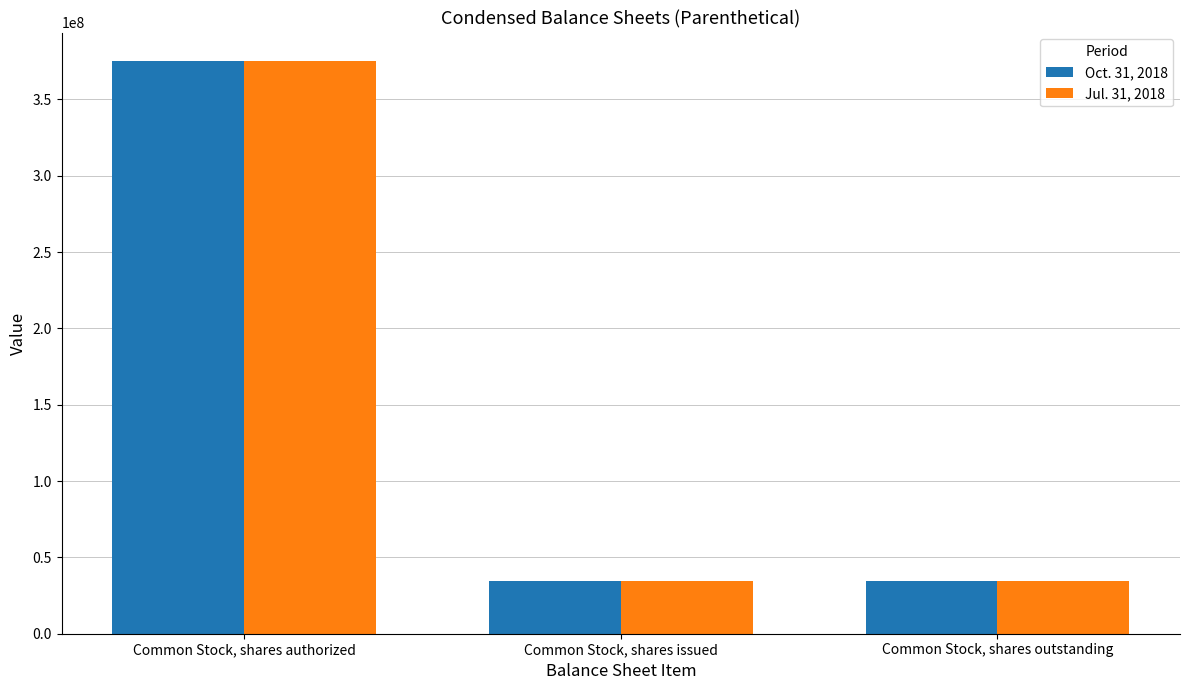

What is the label of the 3rd bar from the left?

Common Stock, shares outstanding